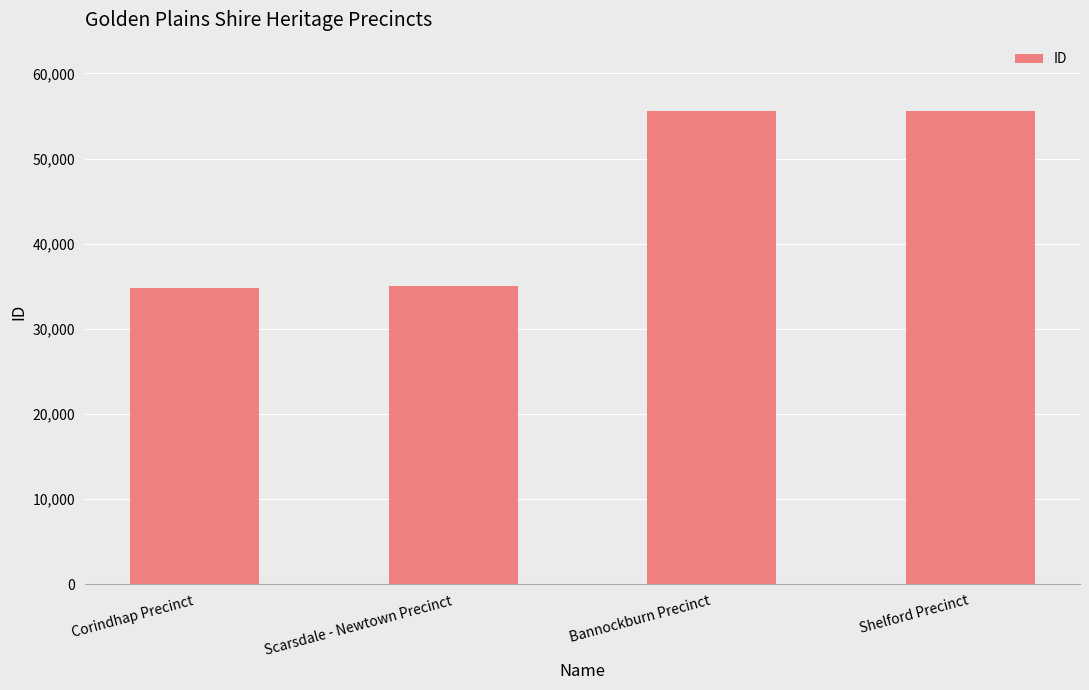

What is the value of the 3rd bar from the left?

55595